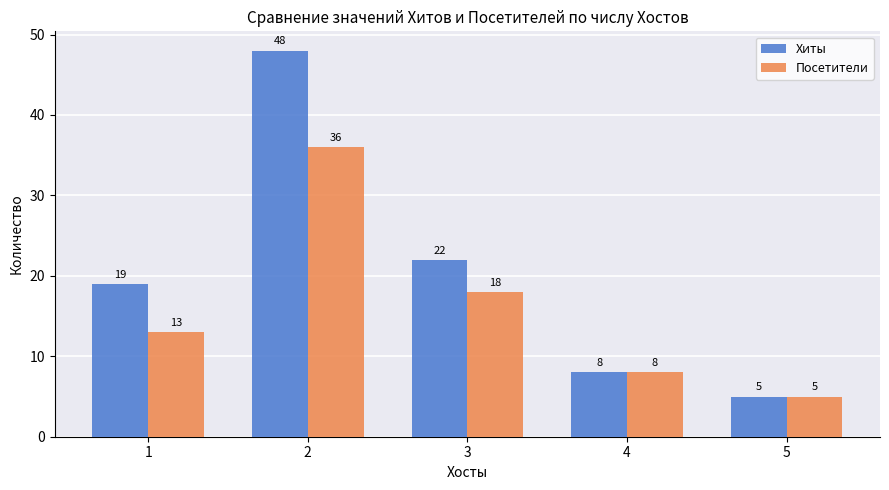

Which series has the largest total across all categories?

Хиты